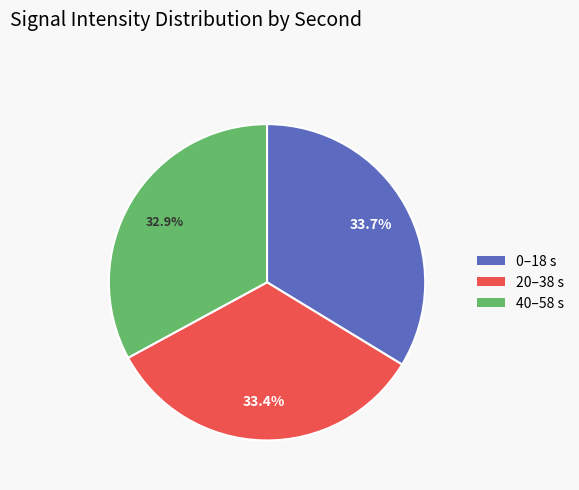

Does any single category account for the majority?

No